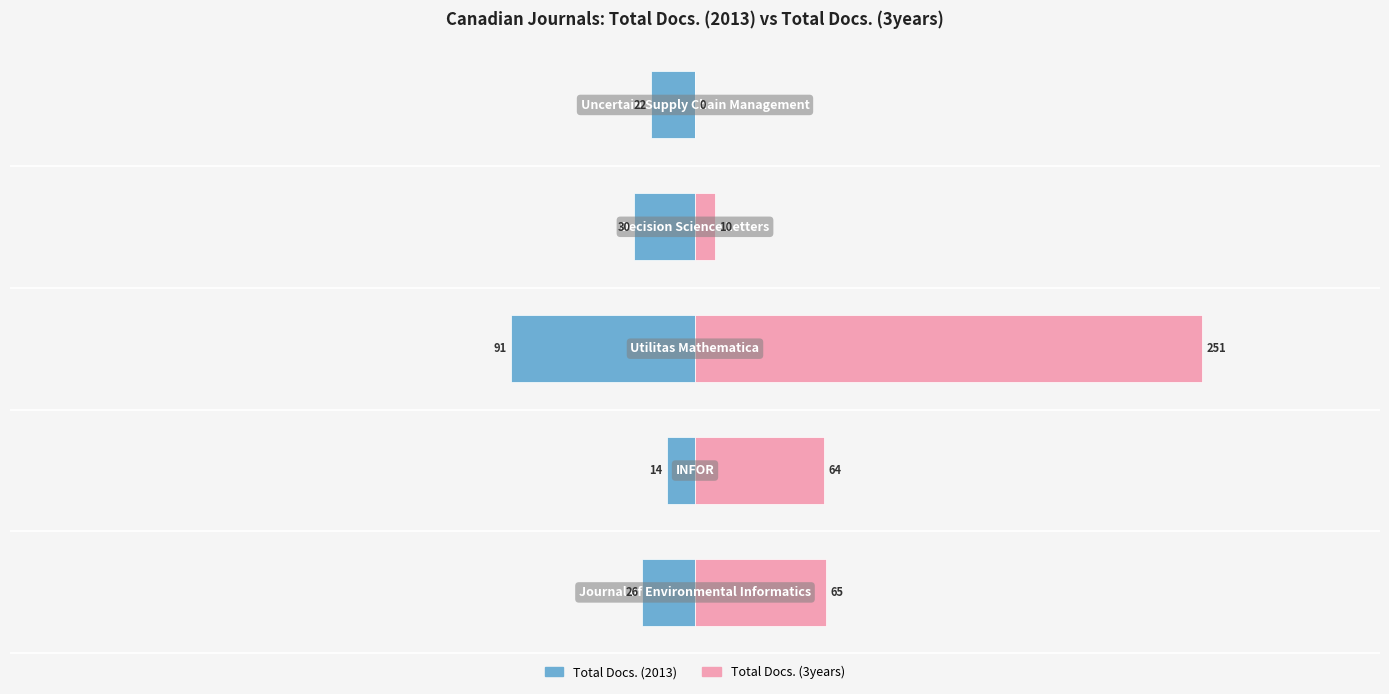

Reading left to right, what are all the values shown in this chart?

Total Docs. (2013): 0=-26	1=-14	2=-91	3=-30	4=-22
Total Docs. (3years): 0=65	1=64	2=251	3=10	4=0